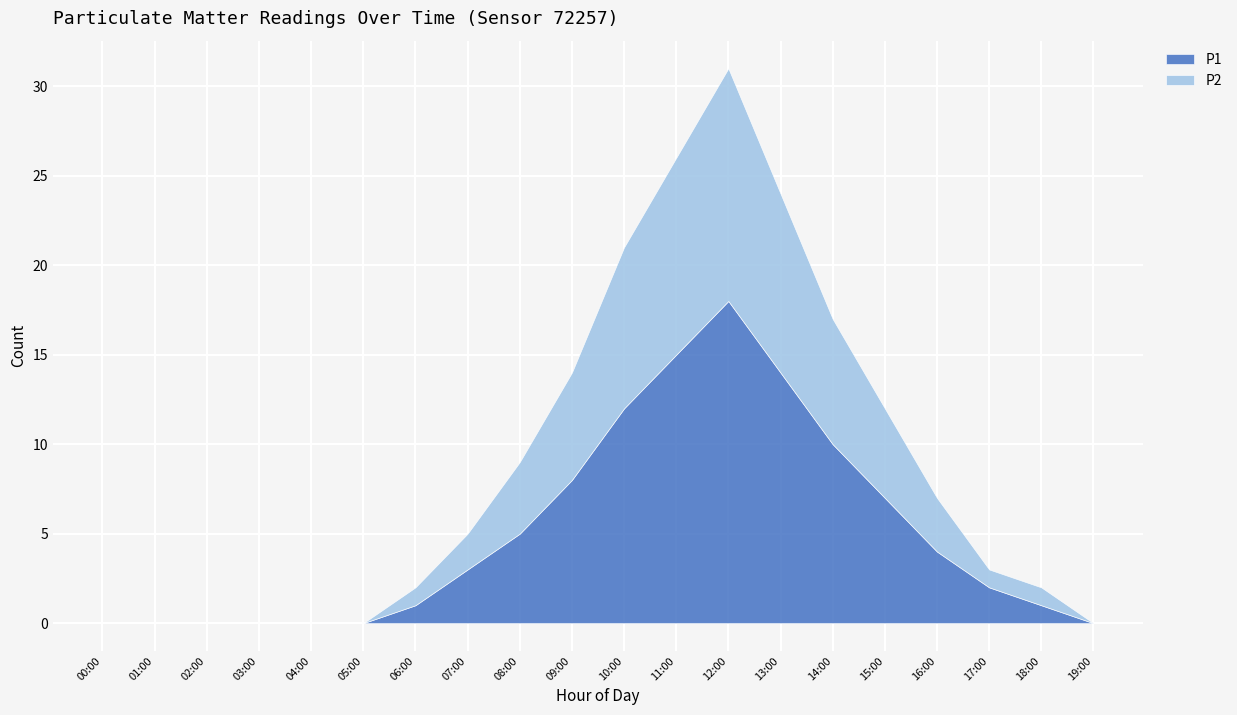

Rank the categories by P1 value from lowest to highest.

00:00, 01:00, 02:00, 03:00, 04:00, 05:00, 19:00, 06:00, 18:00, 17:00, 07:00, 16:00, 08:00, 15:00, 09:00, 14:00, 10:00, 13:00, 11:00, 12:00